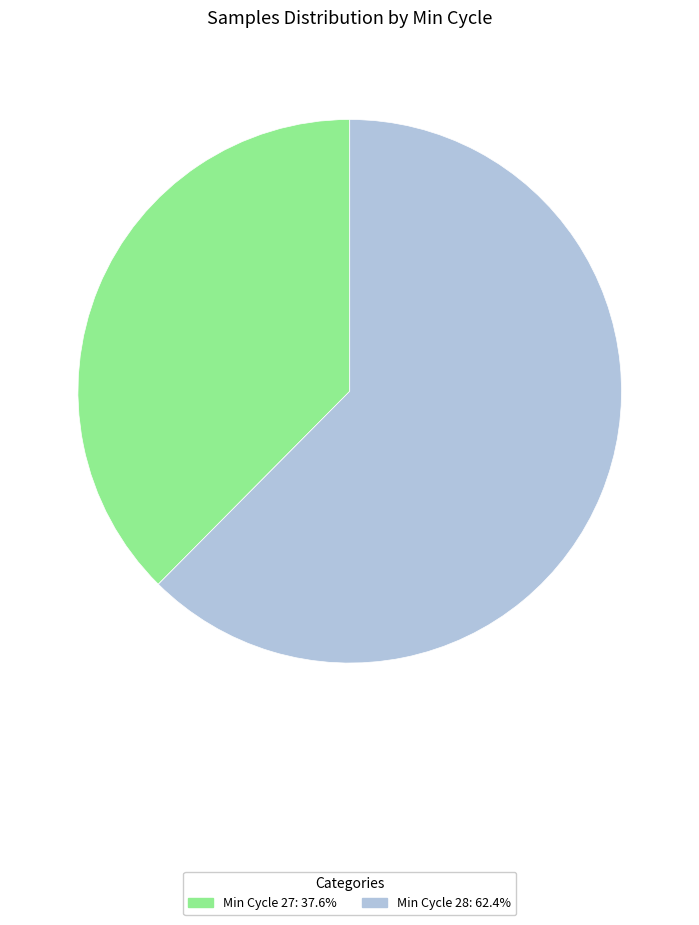

Does any single category account for the majority?

Yes